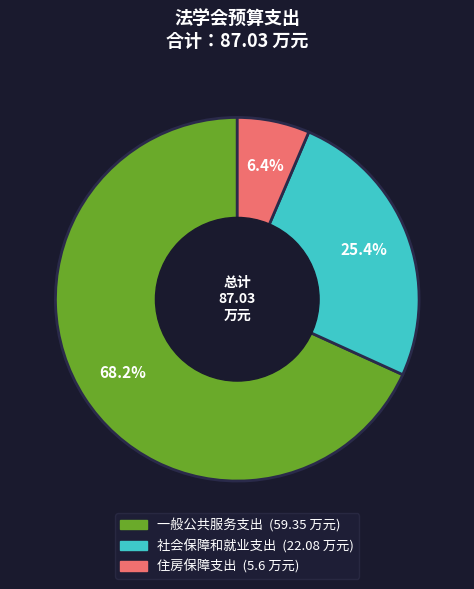

Is the sum of 社会保障和就业支出 and 一般公共服务支出 greater than half?

Yes